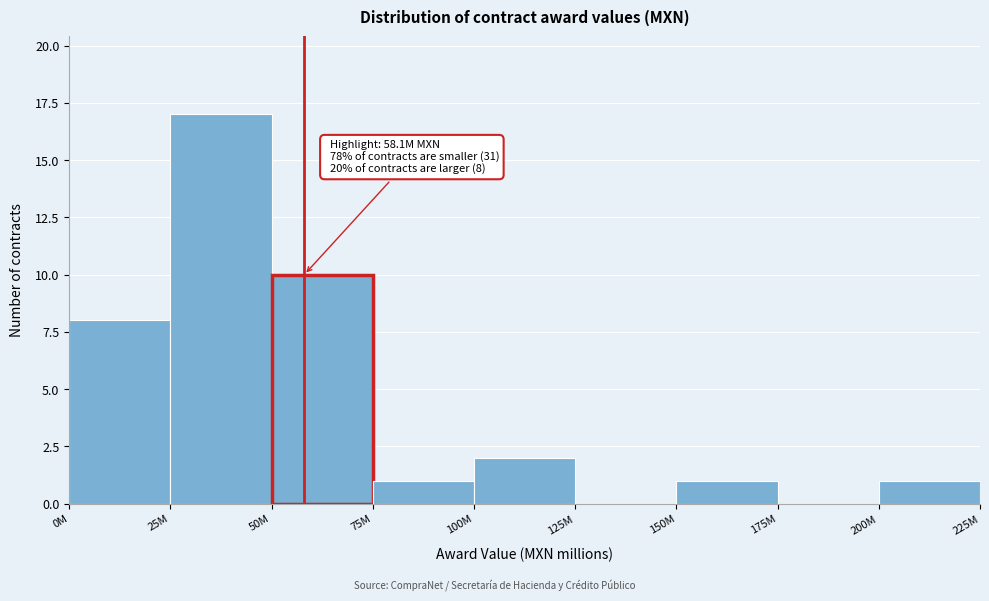

Reading right to left, list all the values displayed in this chart.

200M=1	175M=0	150M=1	125M=0	100M=2	75M=1	50M=10	25M=17	0M=8